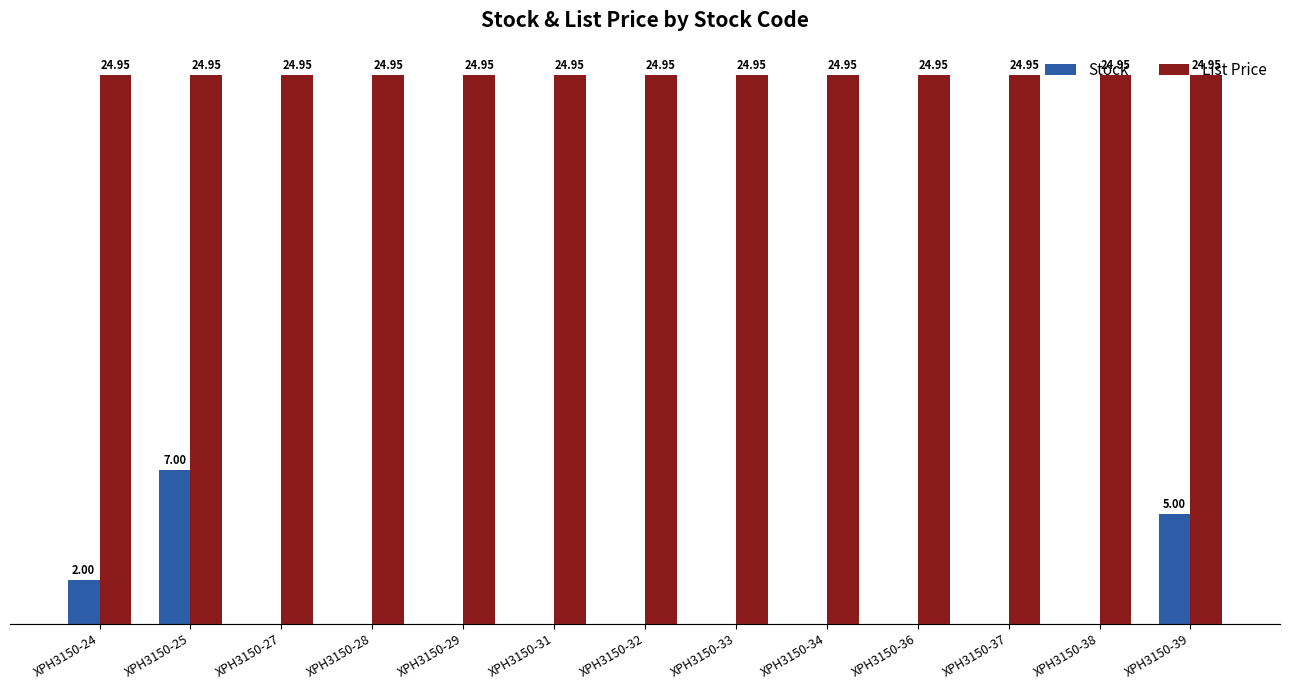

Which series has the largest total across all categories?

List Price